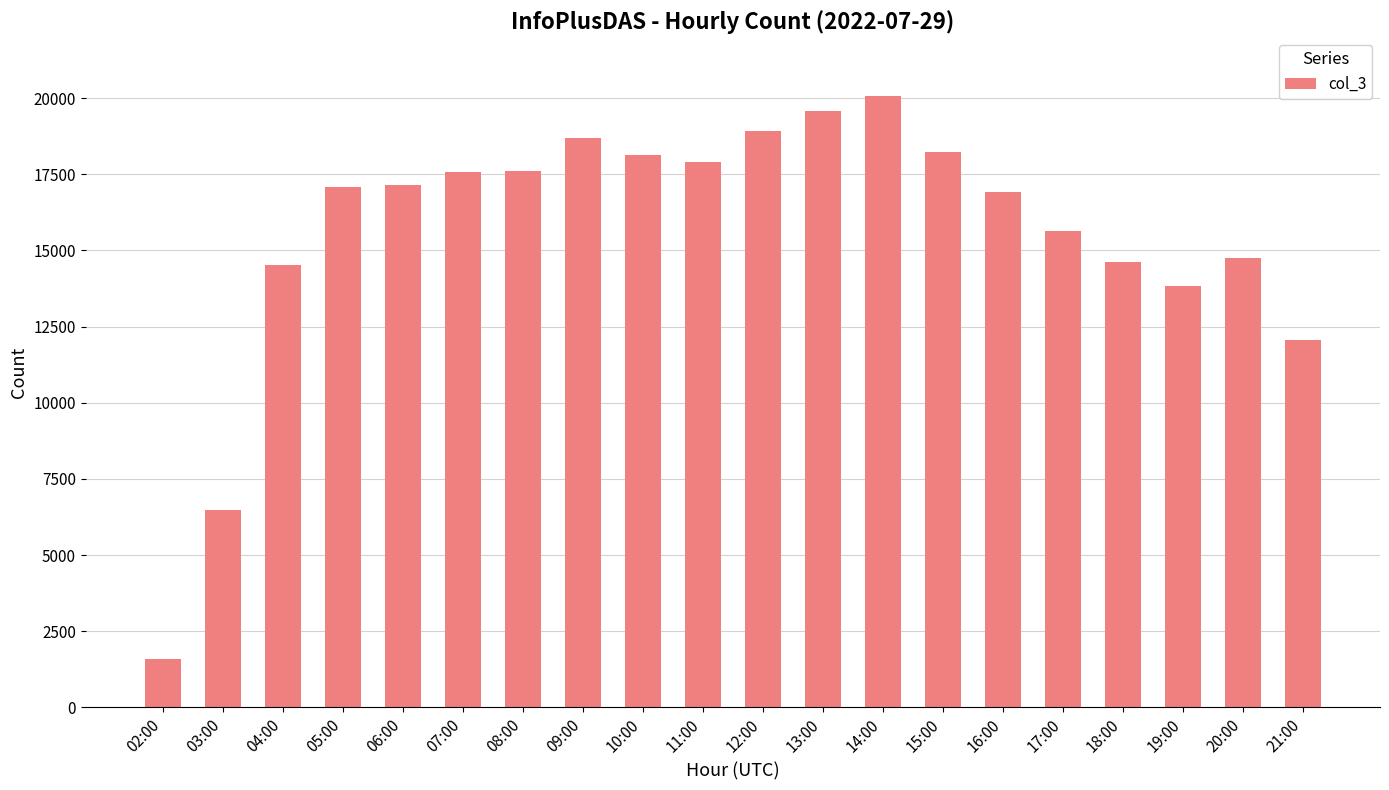

How many bars are there in total?

20